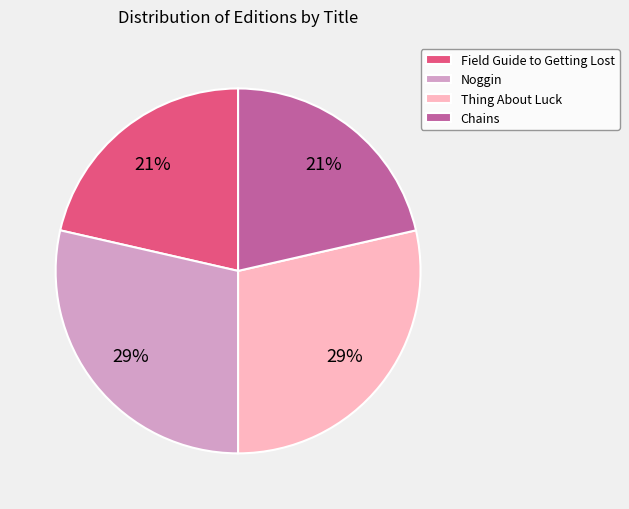

Count the number of slices in the pie.

4